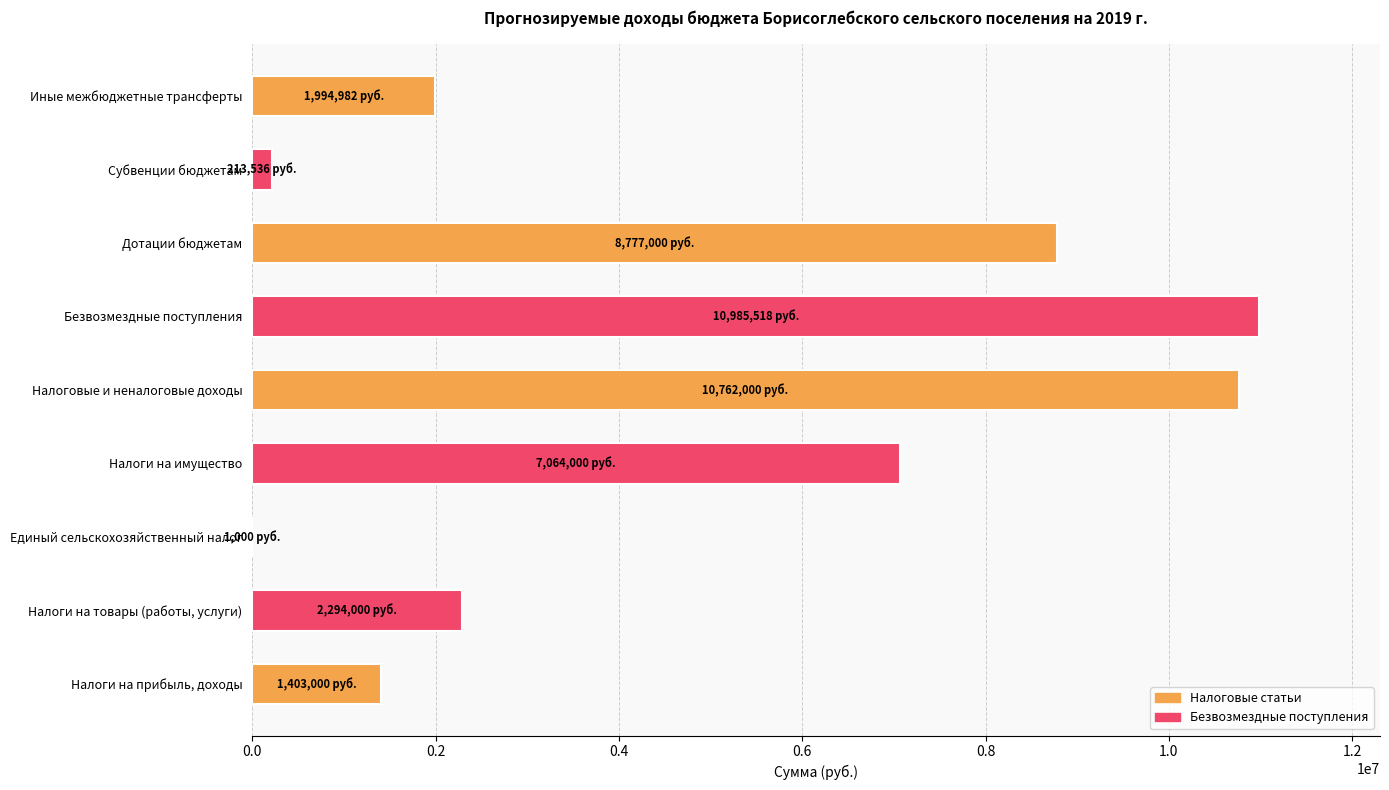

Reading bottom to top, list all the values displayed in this chart.

Налоги на прибыль, доходы=1403000.0	Налоги на товары (работы, услуги)=2294000.0	Единый сельскохозяйственный налог=1000.0	Налоги на имущество=7064000.0	Налоговые и неналоговые доходы=10762000.0	Безвозмездные поступления=10985517.7	Дотации бюджетам=8777000.0	Субвенции бюджетам=213536.0	Иные межбюджетные трансферты=1994981.7